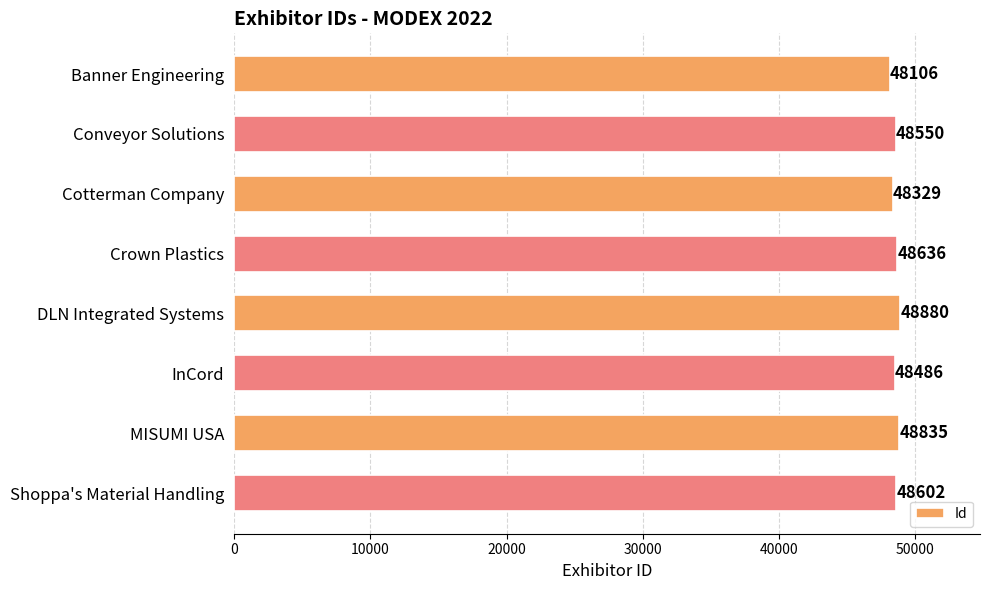

The value at DLN Integrated Systems is 23797. True or false?

False